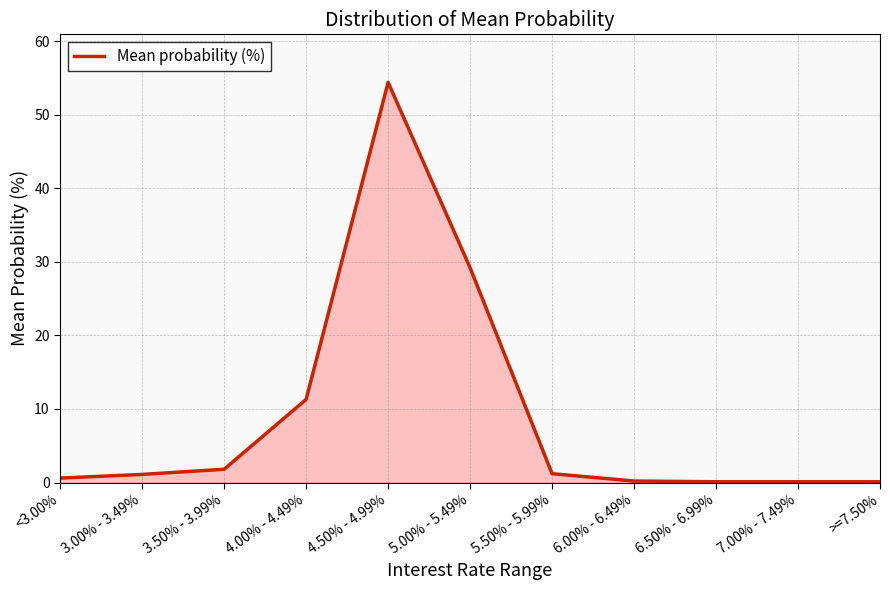

At which label is the value closest to 27?

5.00% - 5.49%